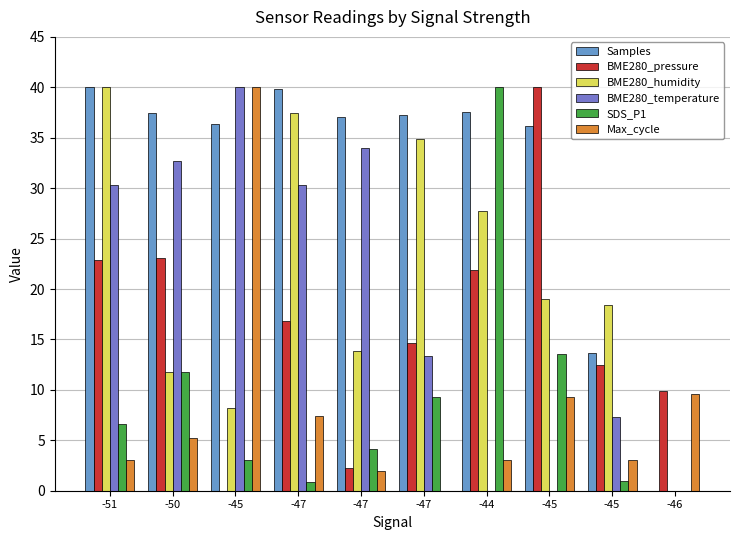

How many data points in BME280_temperature are above 30?

5